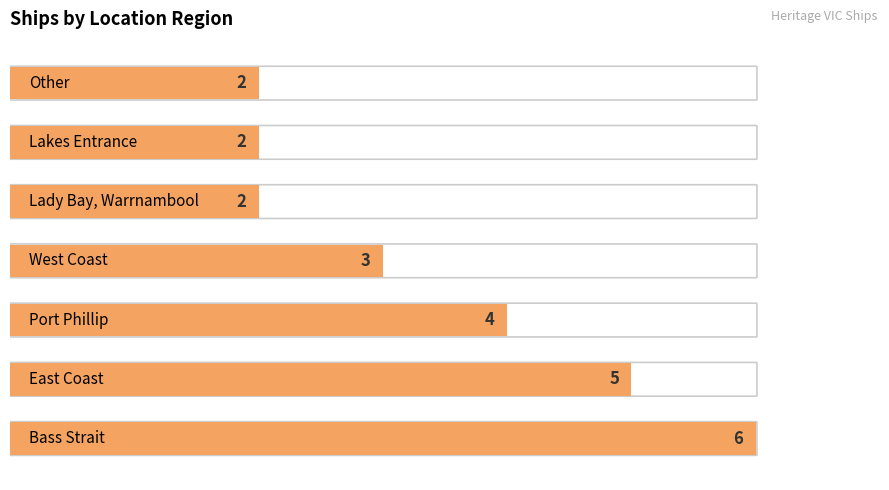

How many bars are there in total?

7